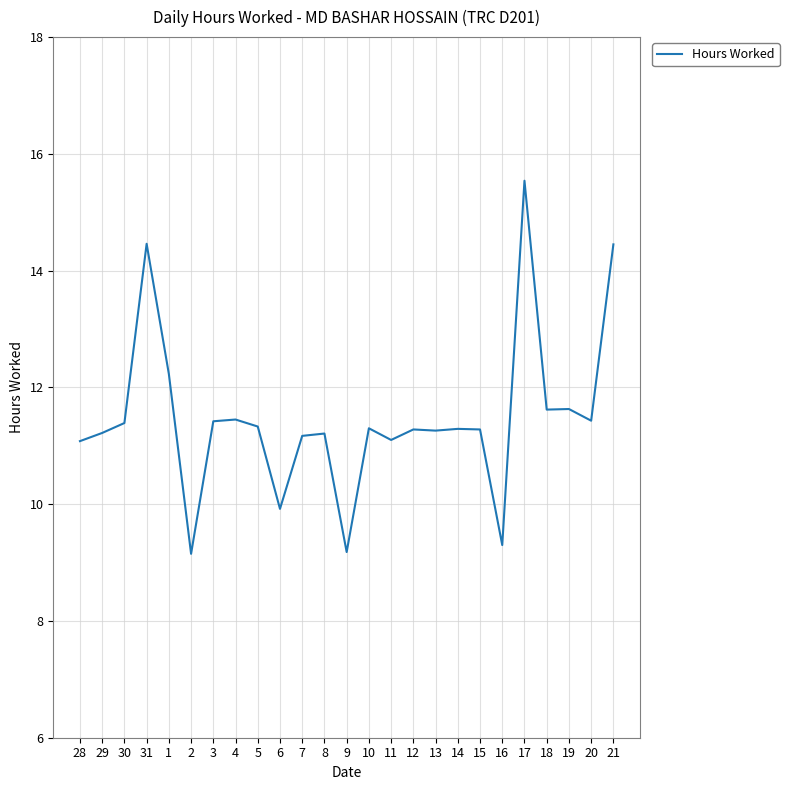

What position from the right is 6?

16